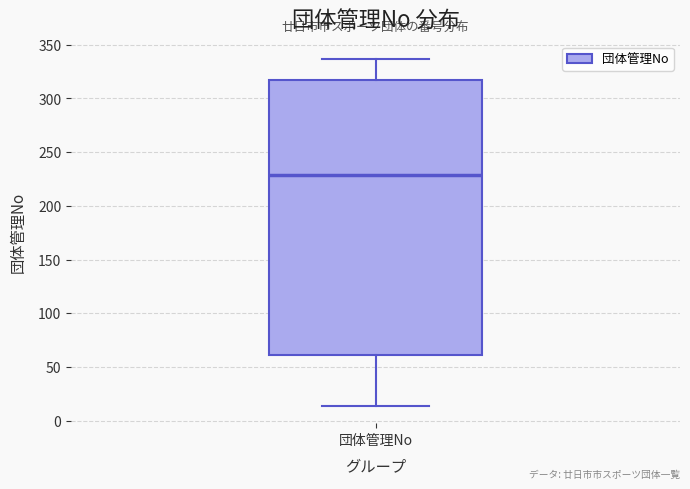

Read this box plot against the y-axis: the position of the median line, the range covered by the box, and the ends of both whiskers. The values are not printed on the chart, so give them approximately, as read against the axis.

median 230, box 60 to 315, whiskers 15 to 335